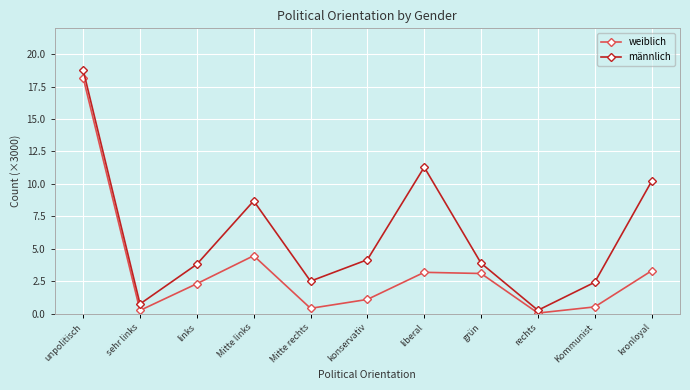

What is the sum of all männlich values?

66.7